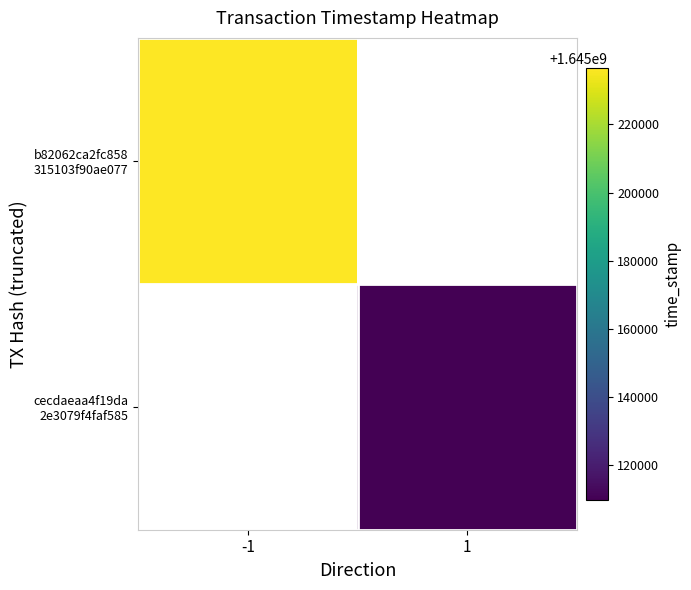

Which category has the lowest value in the b82062ca2fc858 315103f90ae077 series?

-1